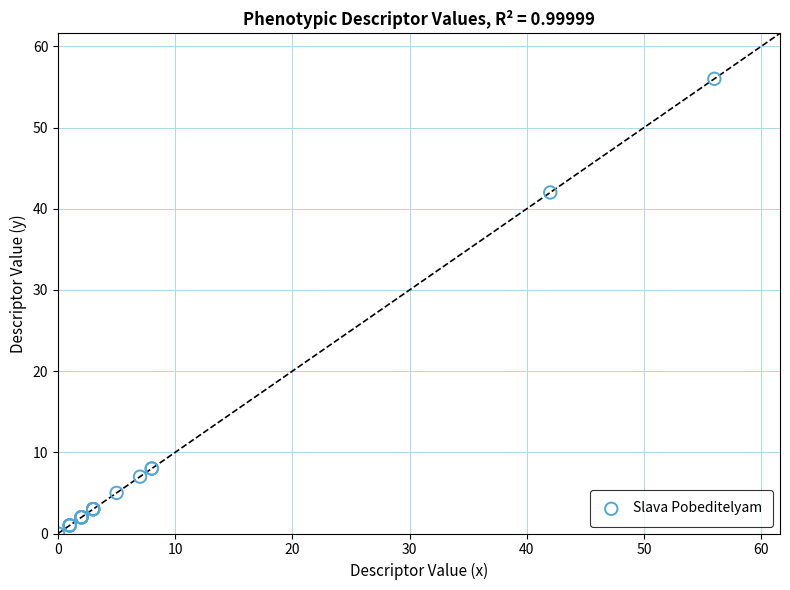

What Y value in the scatter plot is closest to 28?

42